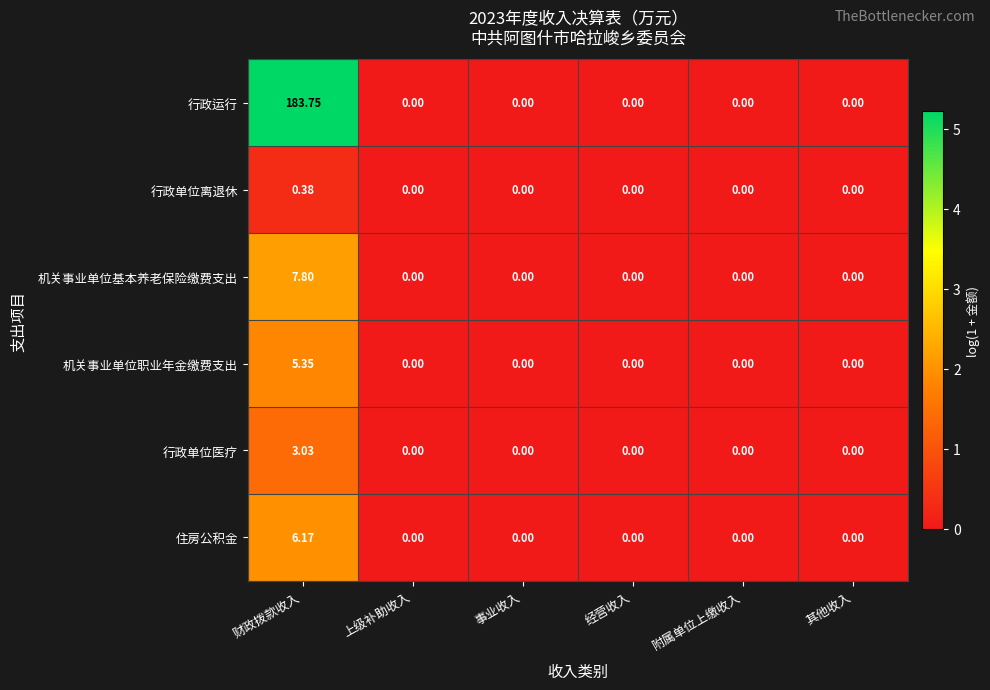

Which series has the largest range (max minus min)?

行政运行